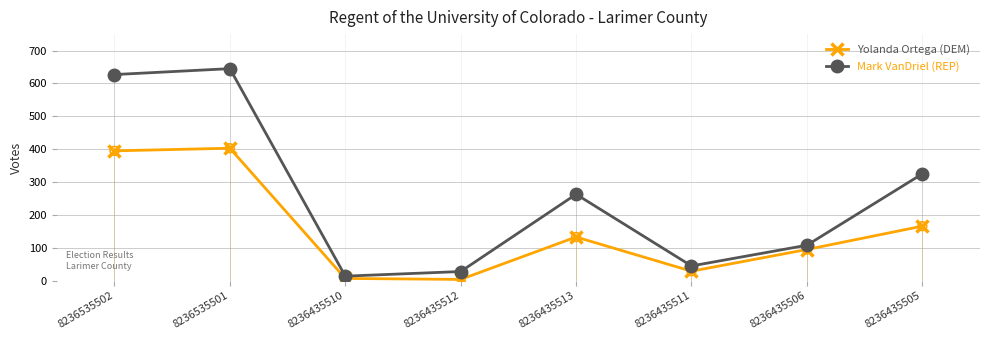

Which series changed the most between 8236535502 and 8236435513?

Mark VanDriel (REP)